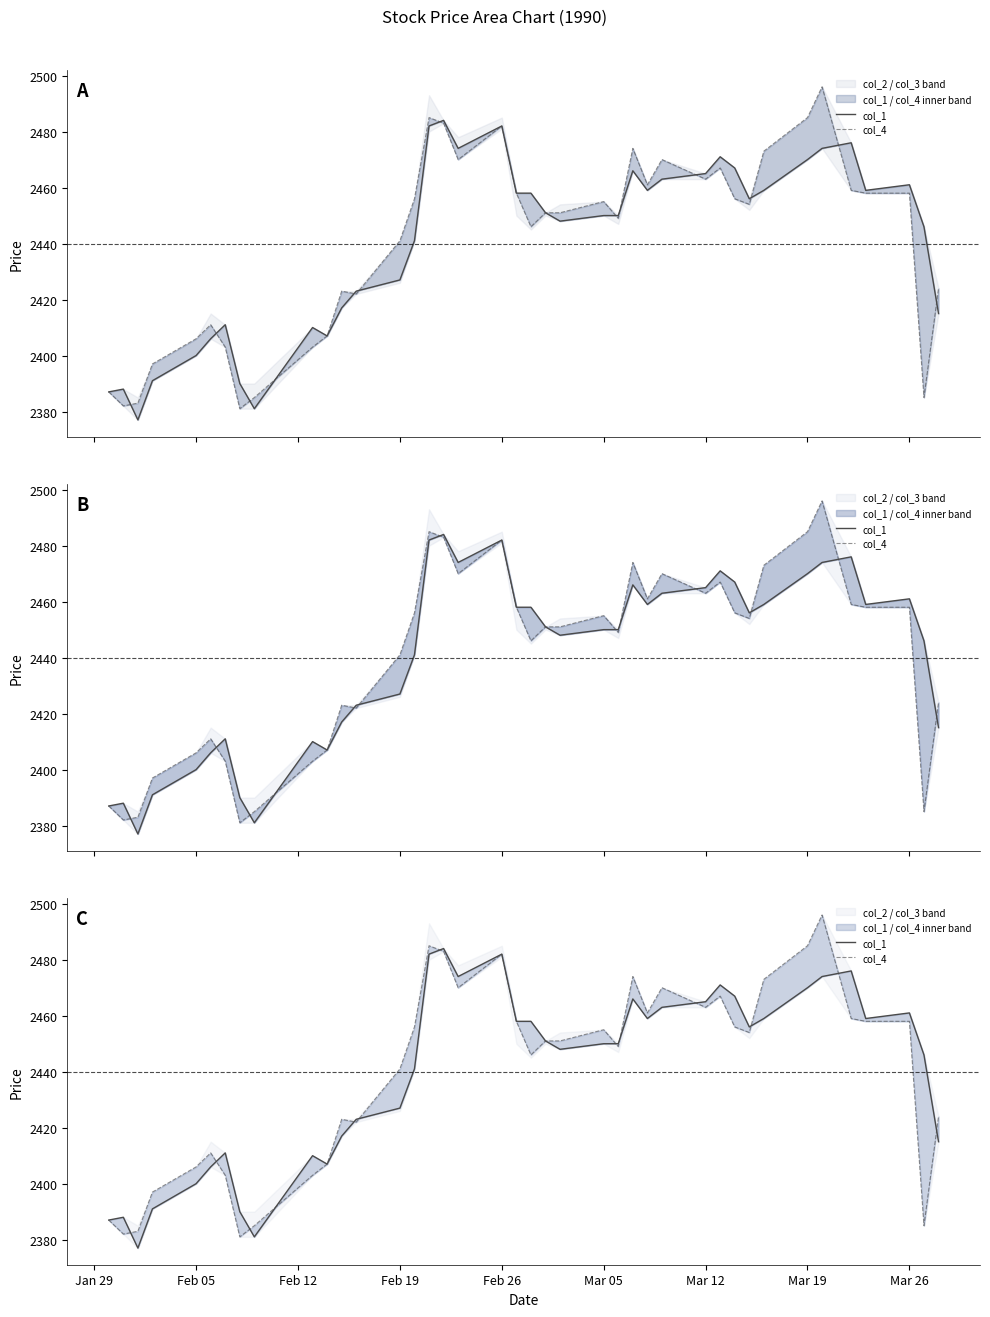

Read the col_4 value at Feb 26.

2482